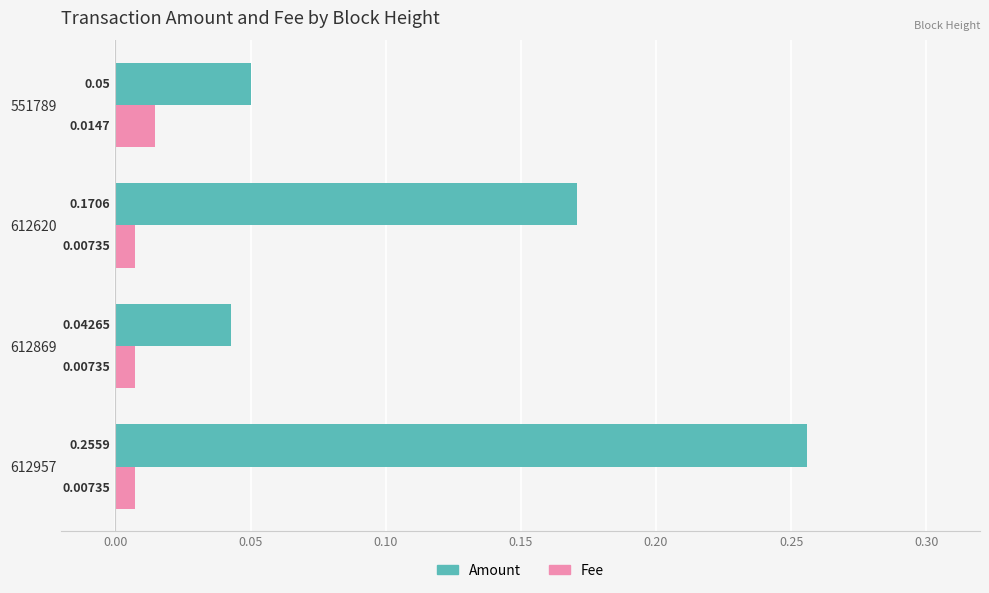

List the series in order of their overall mean, lowest first.

Fee, Amount